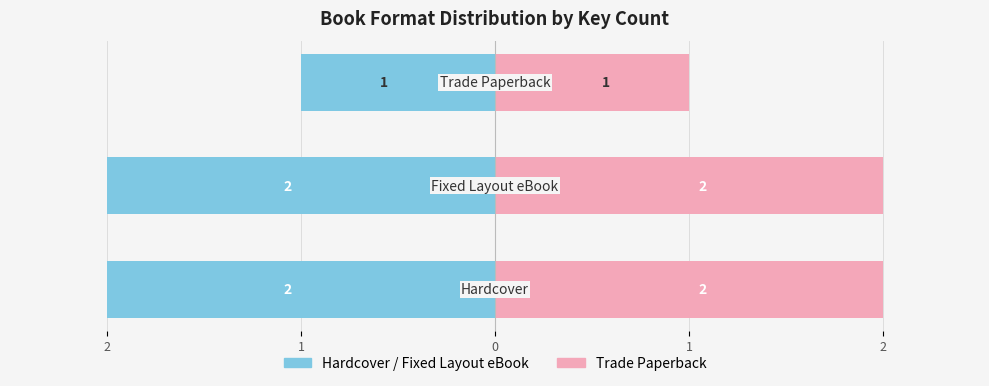

Reading left to right, what are all the values shown in this chart?

Hardcover / Fixed Layout: -2	-2	-1
Trade Paperback: 2	2	1